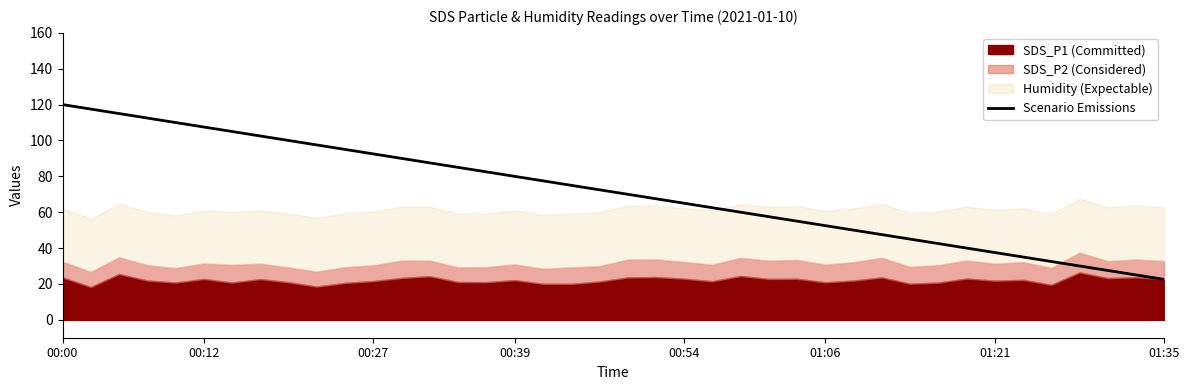

What is the highest value of the Scenario Emissions series?

120.0